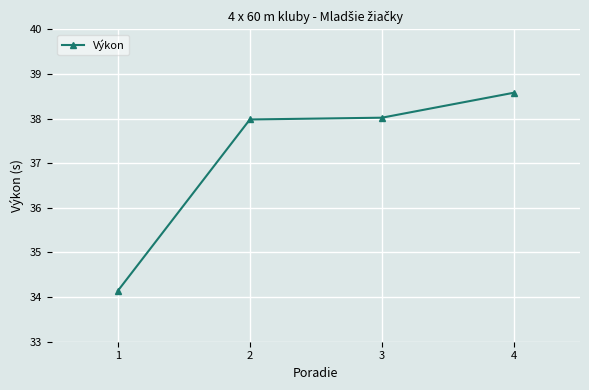

Is it true that the value at 1 is 34.1?

True